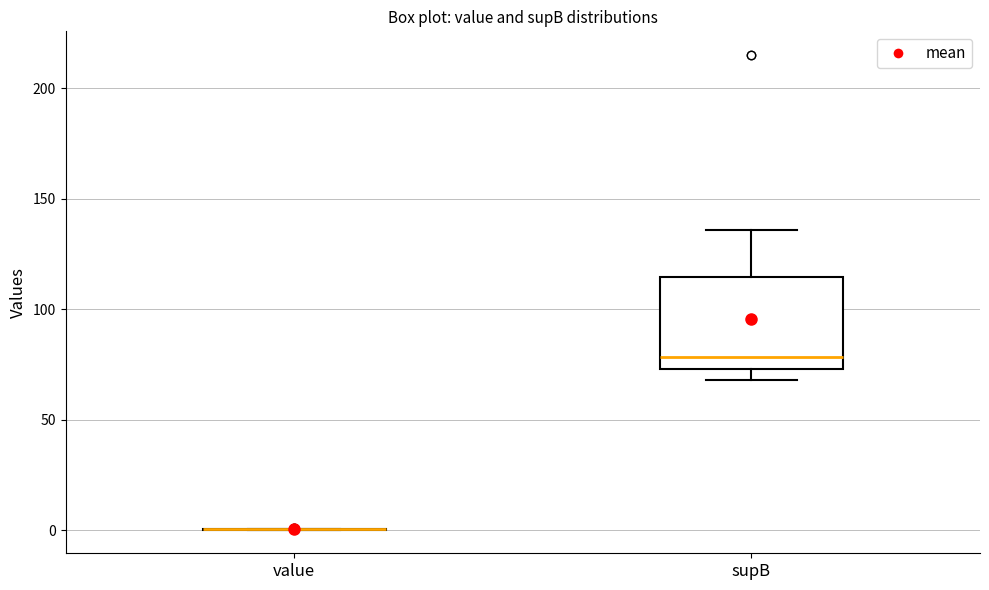

Reading left to right, read every box against the y-axis: the position of its median line, the range the box covers, and the ends of its whiskers. The values are not printed on the chart, so give them approximately, as read against the axis.

value: box collapsed to a line at 0, whiskers 0 to 0
supB: median 80, box 75 to 115, whiskers 70 to 135